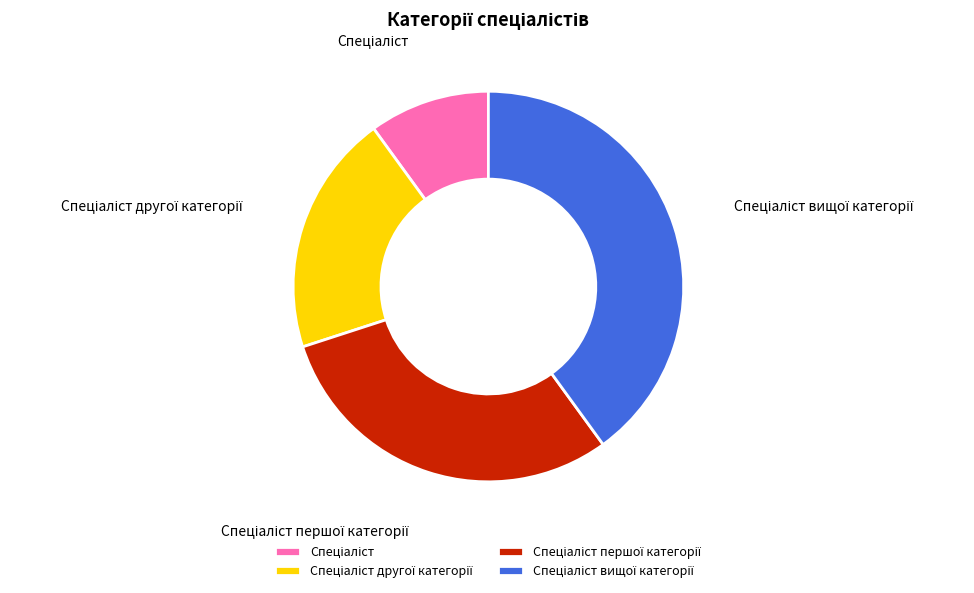

Is there a majority slice in this chart?

No